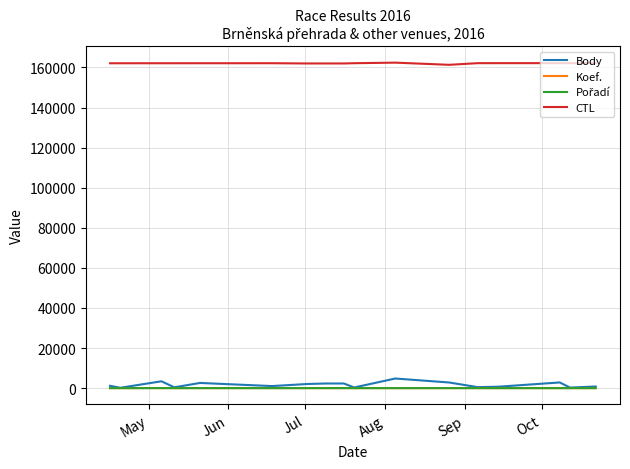

What is the greatest value displayed?

162416